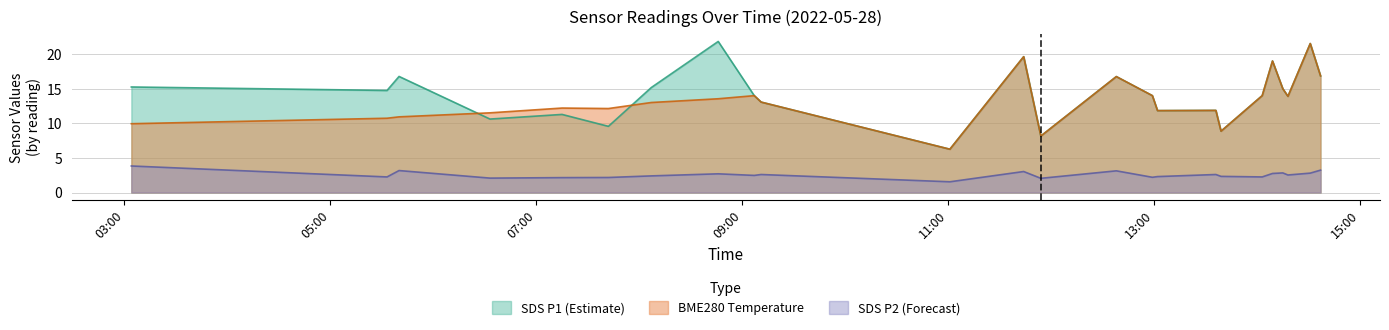

The value of BME280_temperature at 2022/05/28 11:54 is 2.7. True or false?

False